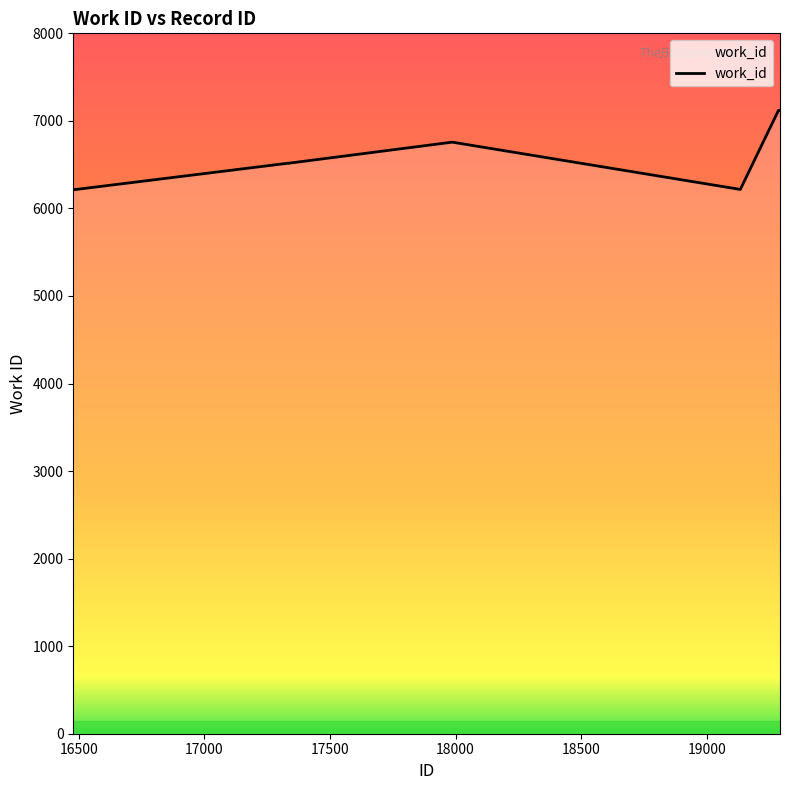

What is the greatest value displayed?

7120